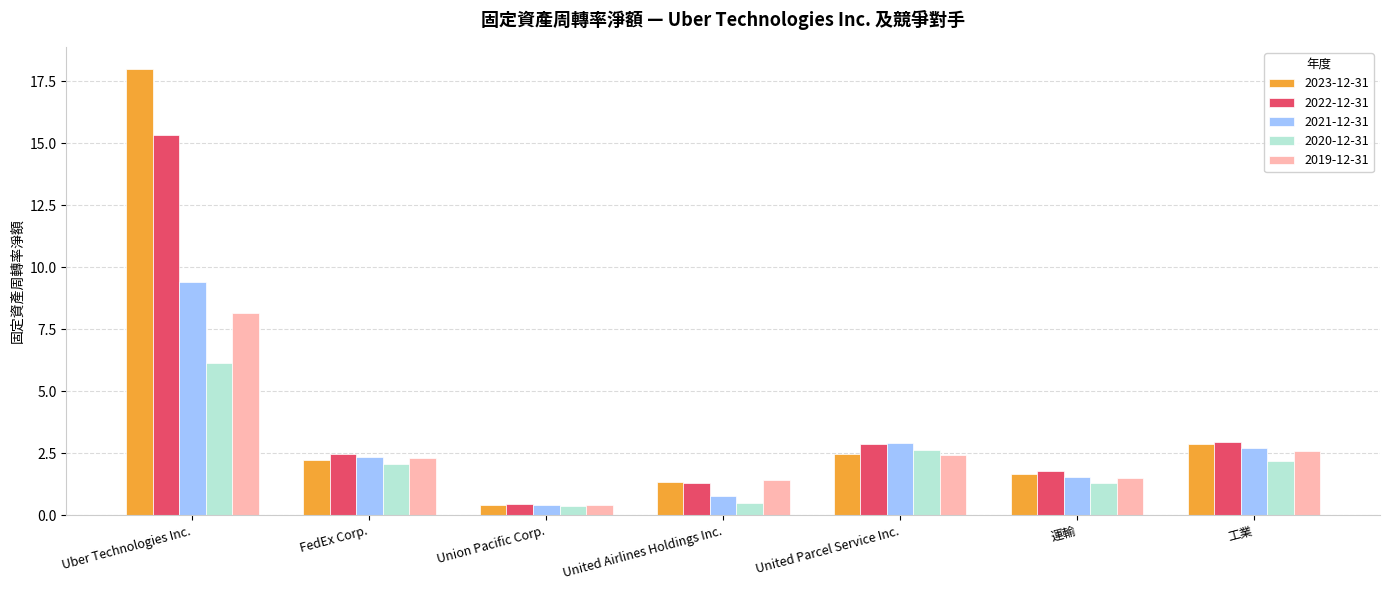

The value of 2019-12-31 at Uber Technologies Inc. is 11.4. True or false?

False